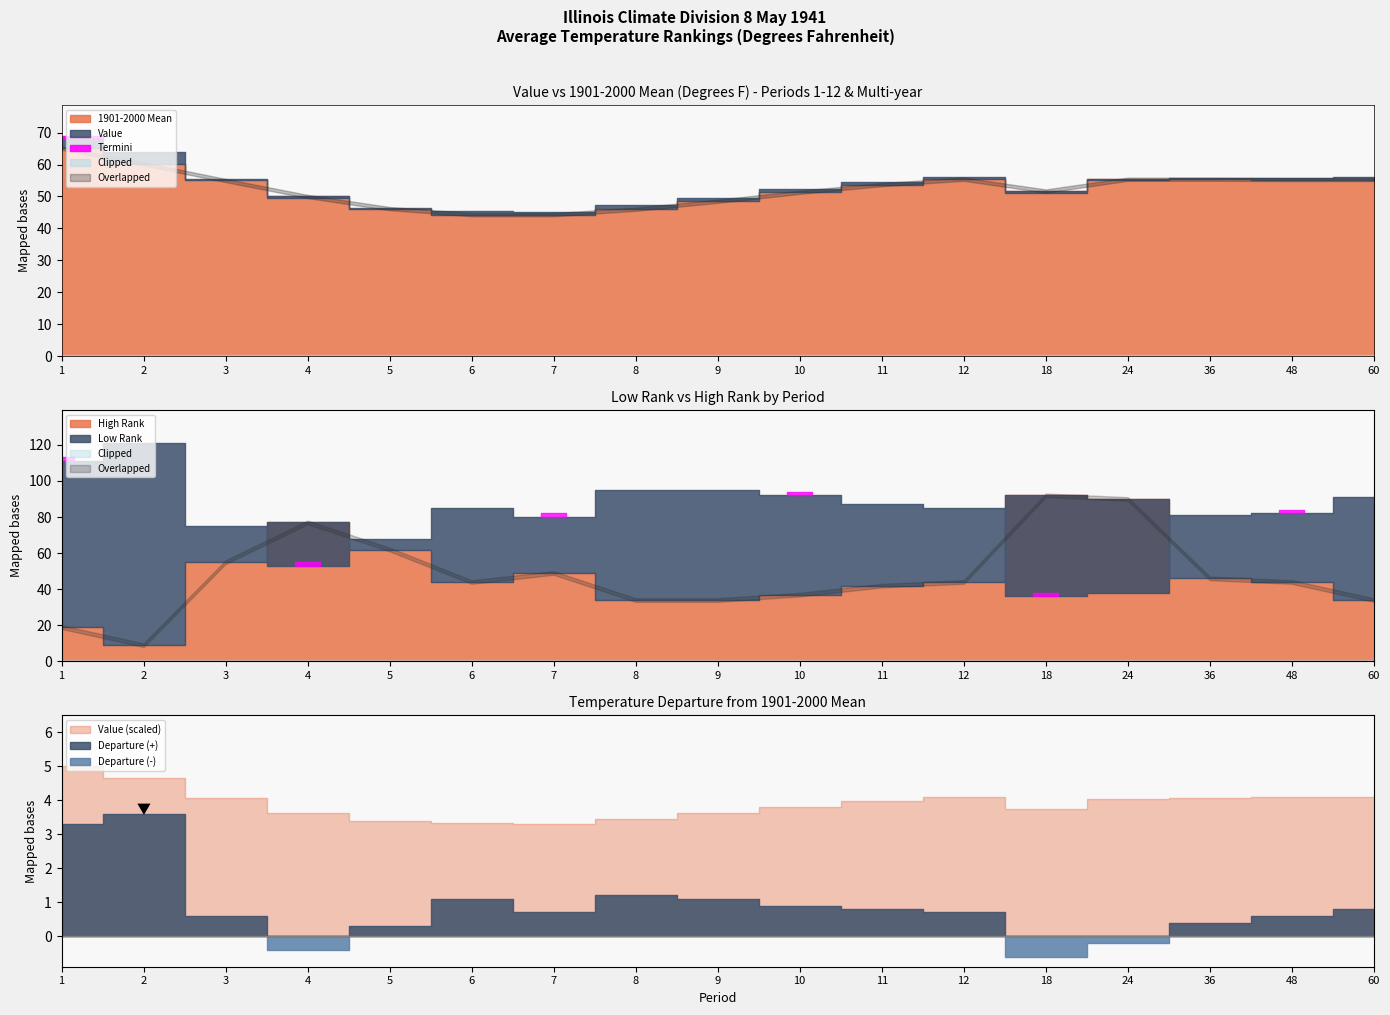

True or false: 1901-2000 Mean has a value of 73.4 at 18.

False